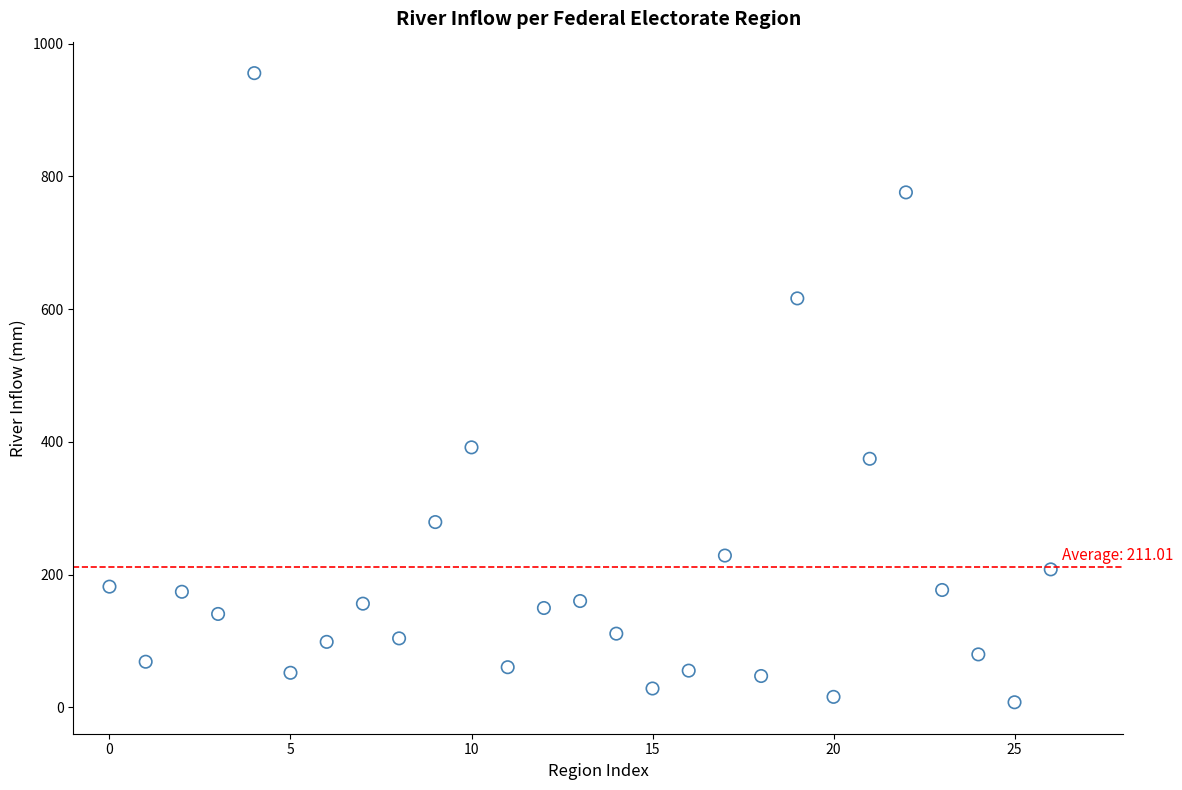

What Y value in the scatter plot is closest to 481?

391.7